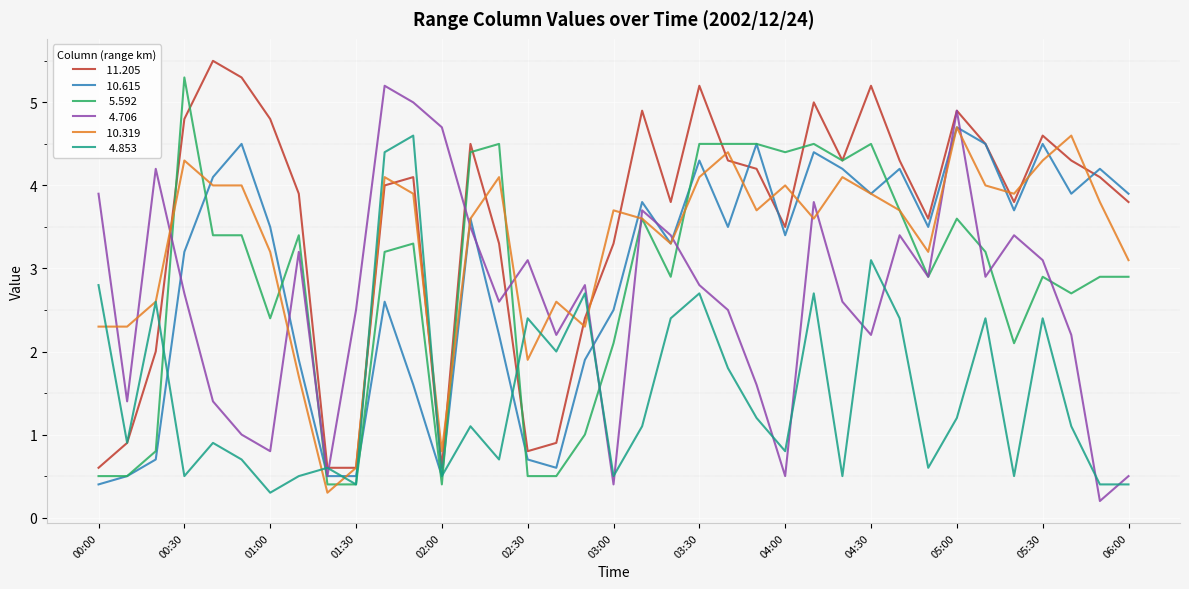

What is the greatest value displayed?

5.5